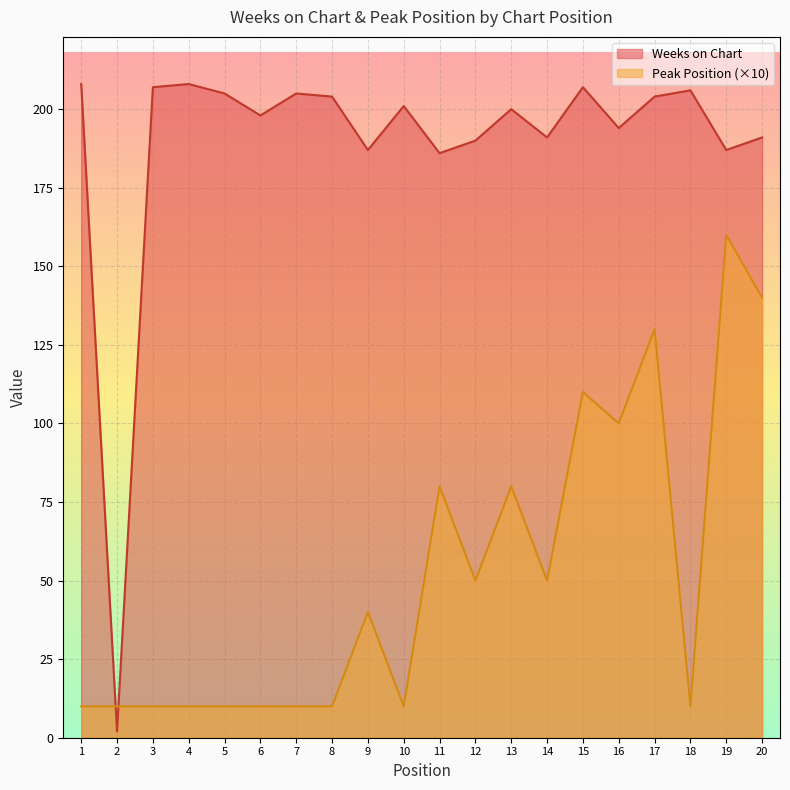

Reading right to left, what are all the values shown in this chart?

Weeks on Chart: 191	187	206	204	194	207	191	200	190	186	201	187	204	205	198	205	208	207	2	208
Peak Position: 140	160	10	130	100	110	50	80	50	80	10	40	10	10	10	10	10	10	10	10